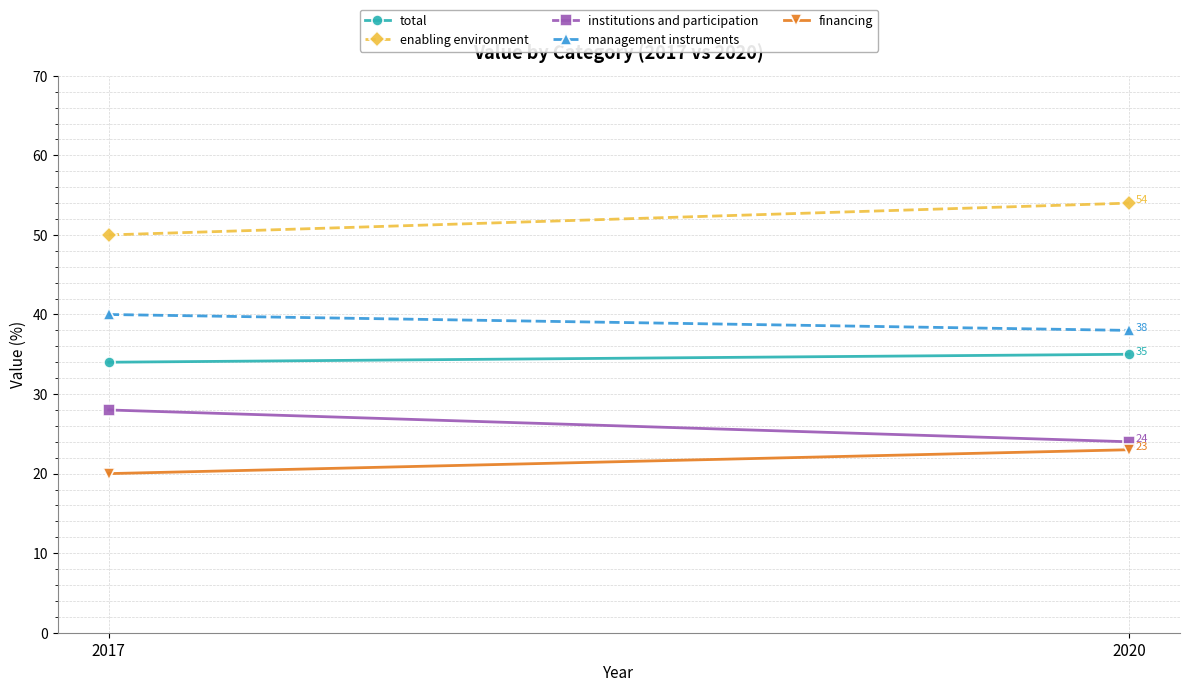

What are all the series names shown in the legend?

total, enabling environment, institutions and participation, management instruments, financing